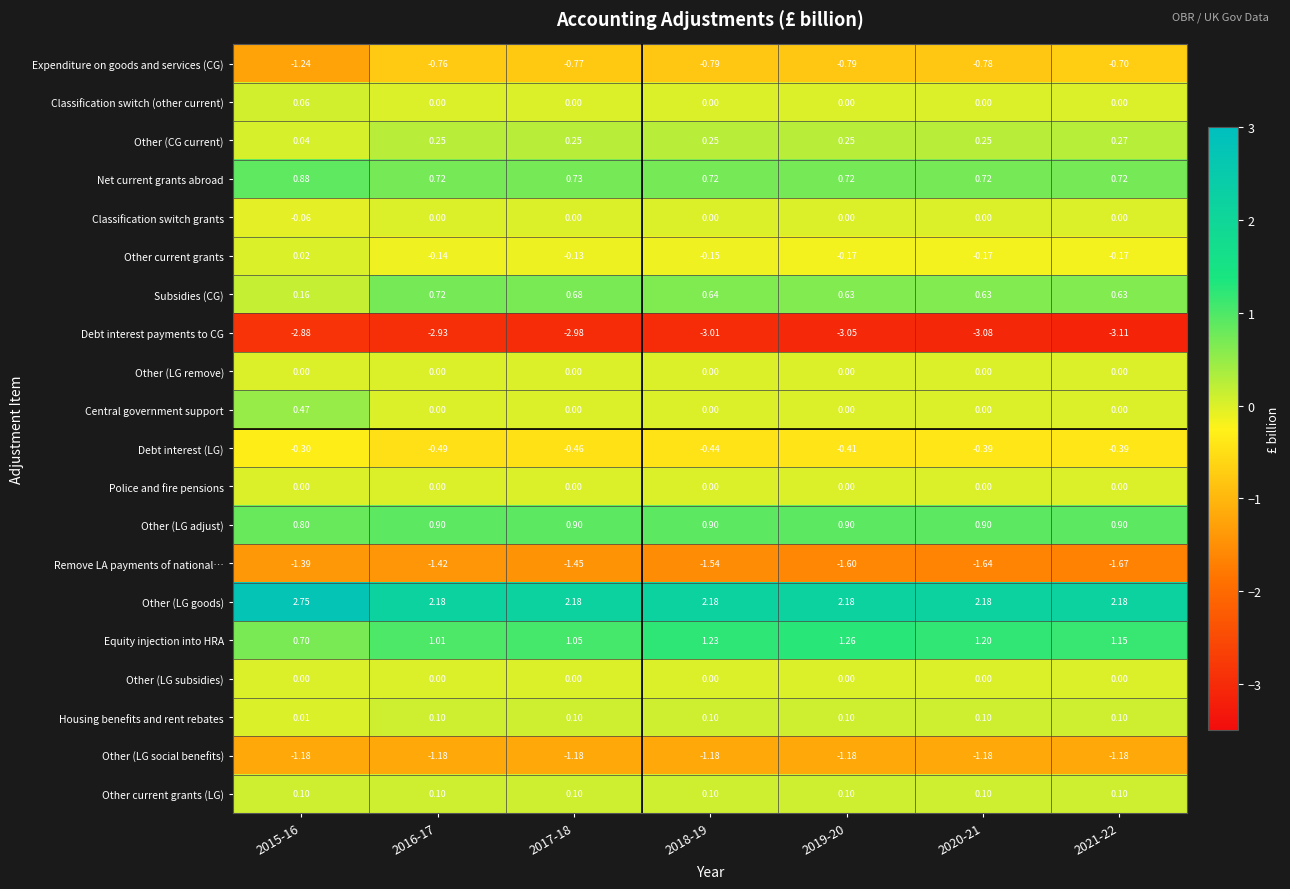

Between 2018-19 and 2020-21, which series saw the biggest shift?

Remove LA payments of national…